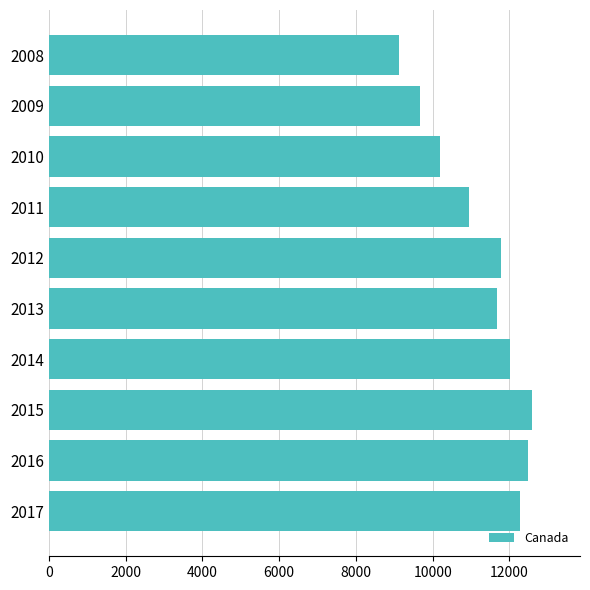

True or false: the data shows 21920 at 2016.

False